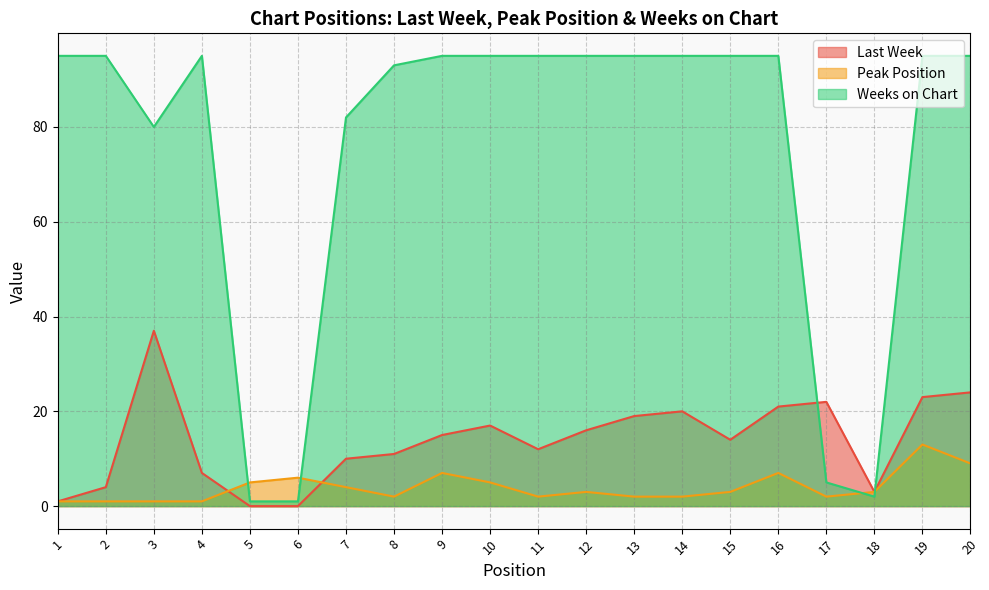

True or false: Peak Position has more than 0 points higher than both neighbors.

True